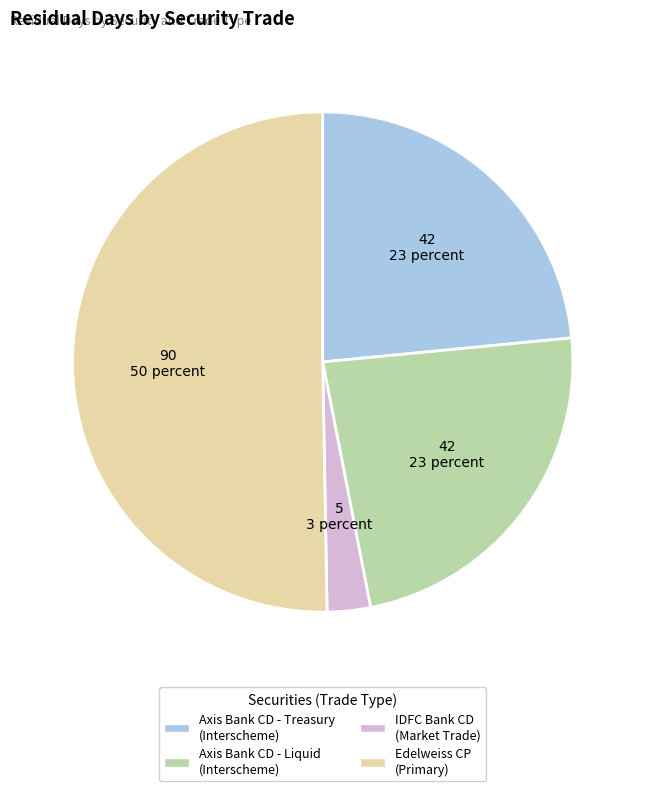

Does any single category account for the majority?

Yes